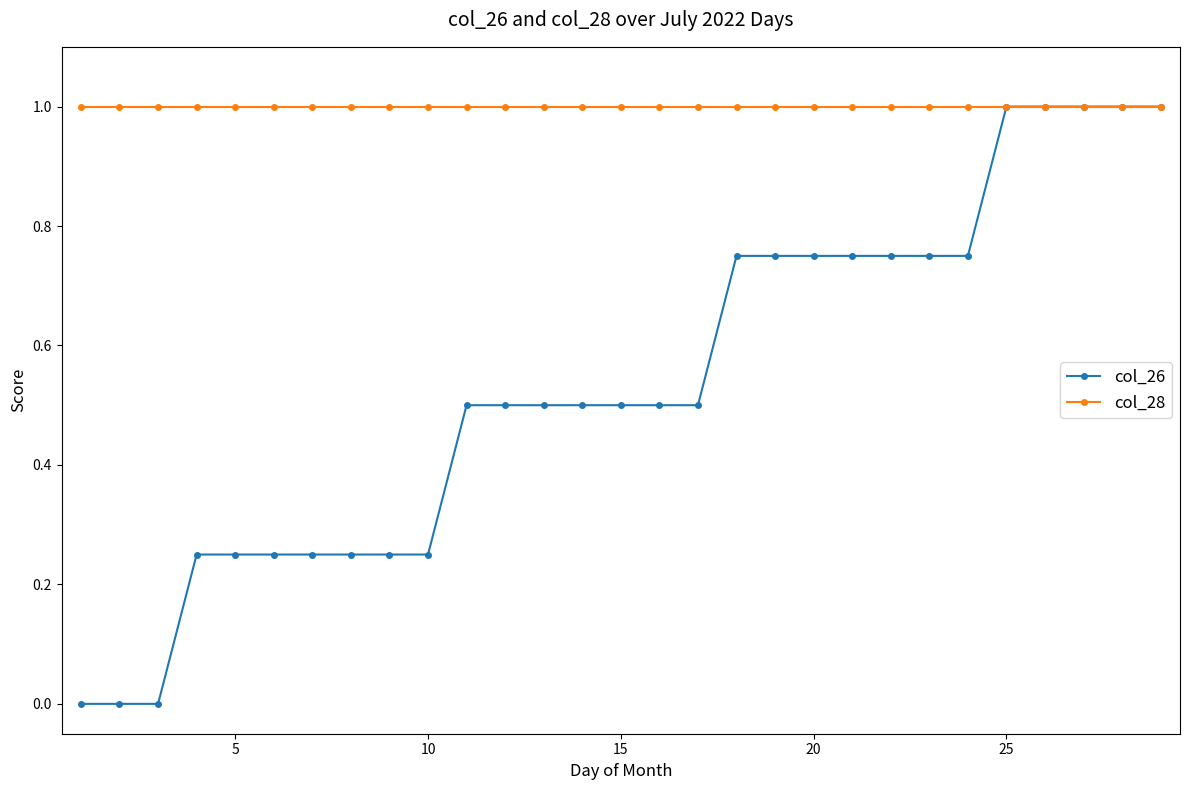

What is the value of the col_26 point at the 28th from the left?

1.0